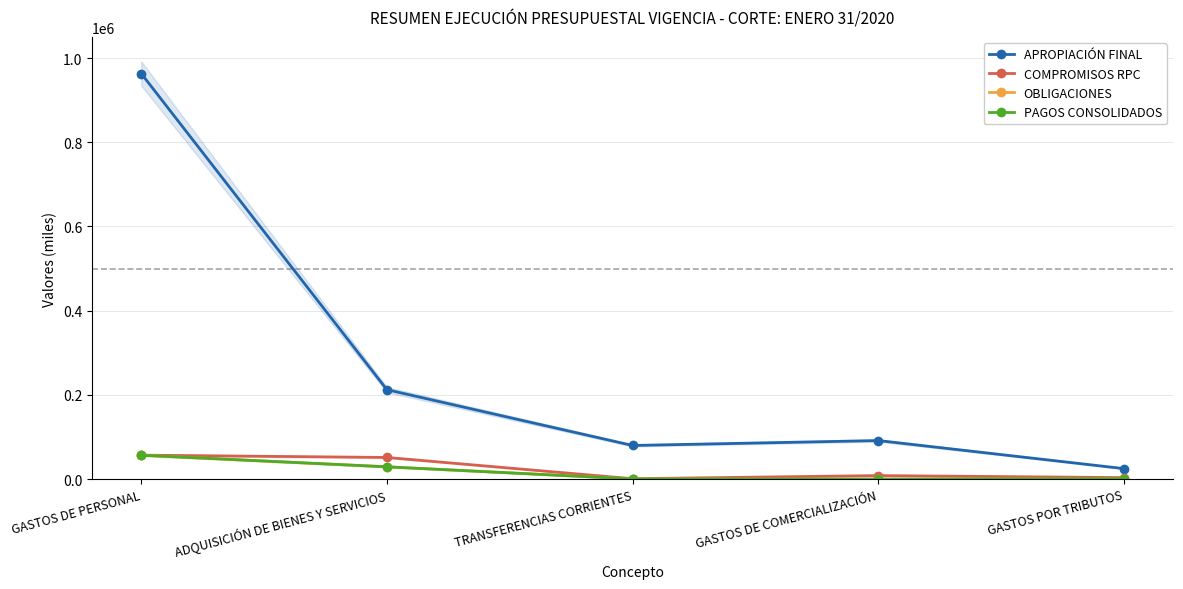

The APROPIACIÓN FINAL series shows 314600.9 at ADQUISICIÓN DE BIENES Y SERVICIOS. True or false?

False